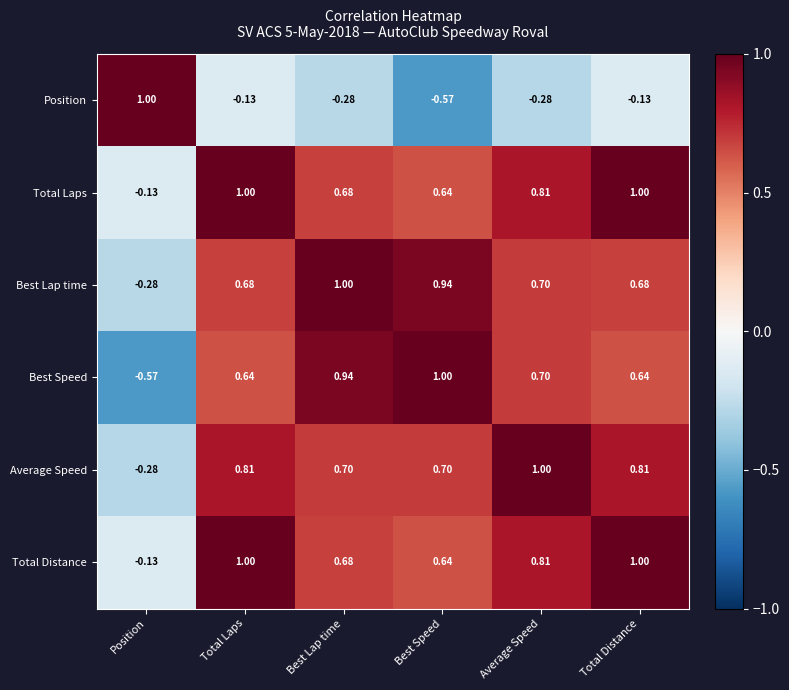

What is the spread (max minus min) of values at Position?

1.6